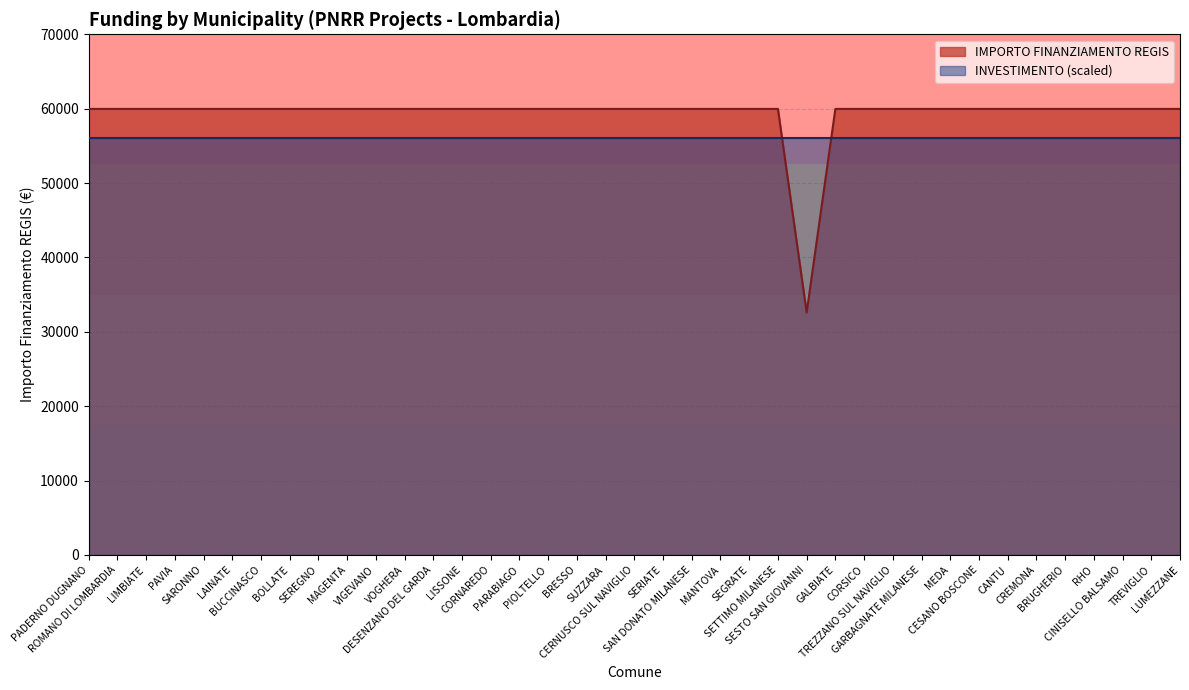

True or false: the data has more than 1 interior local peaks.

False